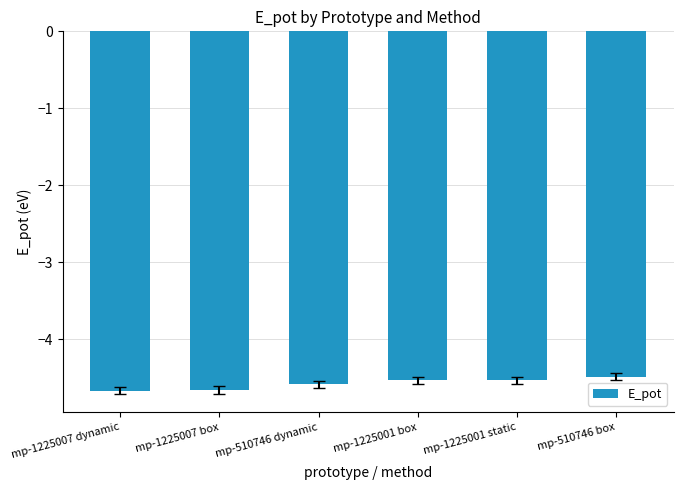

Reading left to right, extract all data points from this chart.

-4.7	-4.7	-4.6	-4.5	-4.5	-4.5